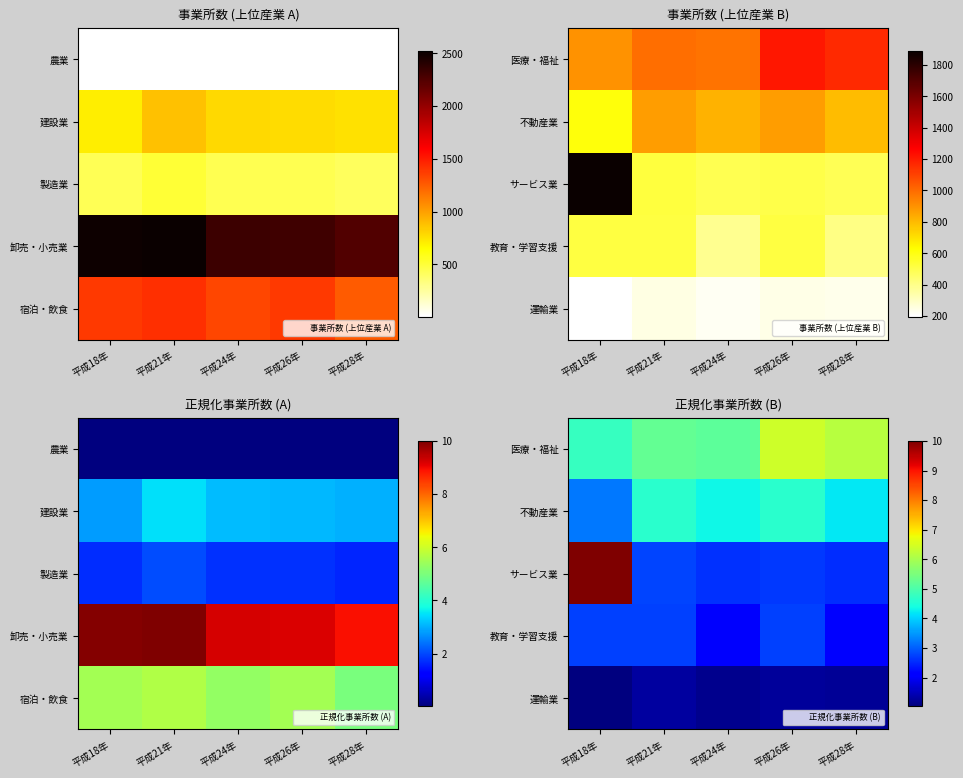

True or false: サービス業 has a value of 6.5 at 平成18年.

False